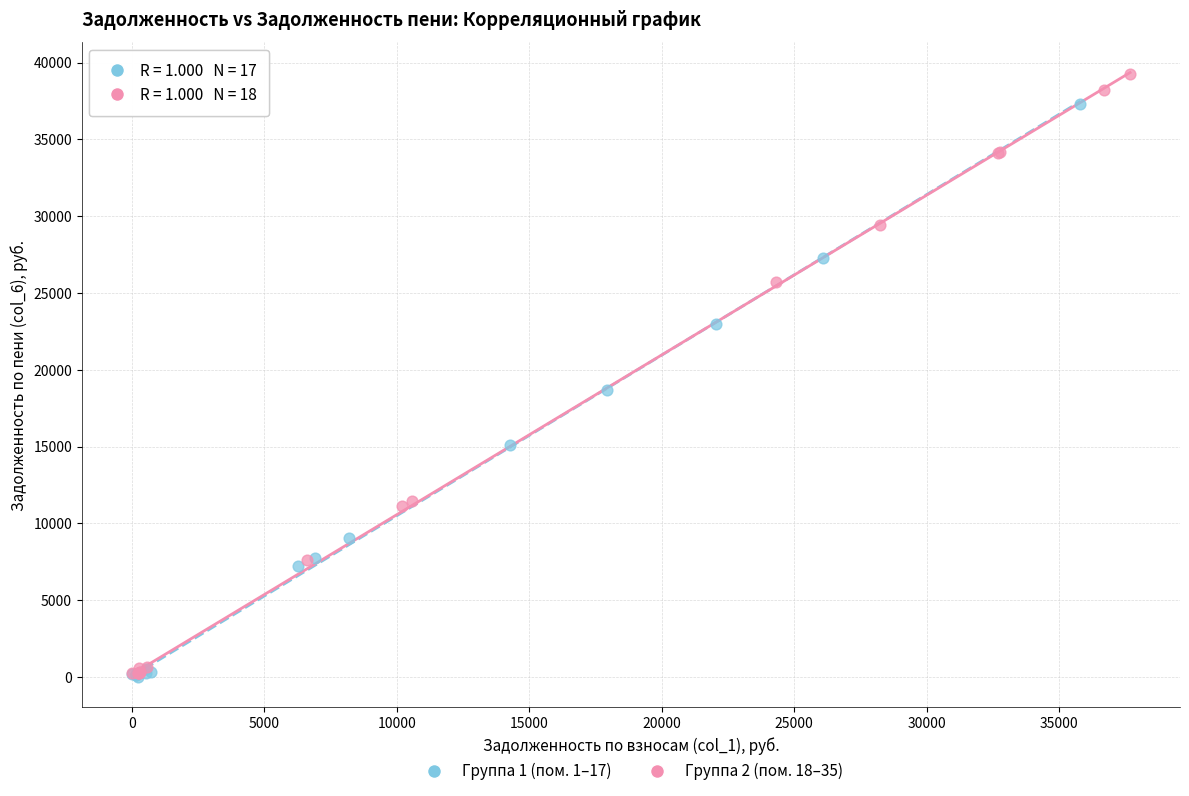

Which series has the largest Y range (max minus min)?

Группа 2 (пом. 18–35)